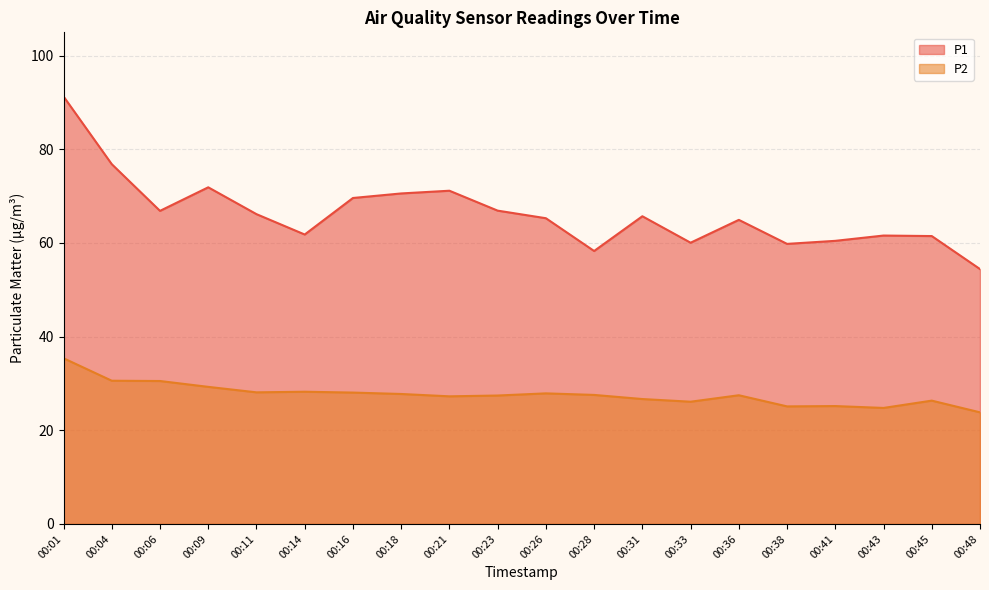

Reading left to right, transcribe all the data shown in this chart.

P1: 00:01=91.3	00:04=76.8	00:06=66.8	00:09=71.9	00:11=66.2	00:14=61.8	00:16=69.6	00:18=70.6	00:21=71.2	00:23=66.9	00:26=65.3	00:28=58.3	00:31=65.7	00:33=60.0	00:36=64.9	00:38=59.8	00:41=60.5	00:43=61.6	00:45=61.5	00:48=54.4
P2: 00:01=35.4	00:04=30.6	00:06=30.5	00:09=29.3	00:11=28.1	00:14=28.2	00:16=28.1	00:18=27.8	00:21=27.2	00:23=27.4	00:26=27.9	00:28=27.6	00:31=26.7	00:33=26.1	00:36=27.5	00:38=25.1	00:41=25.2	00:43=24.8	00:45=26.3	00:48=23.8